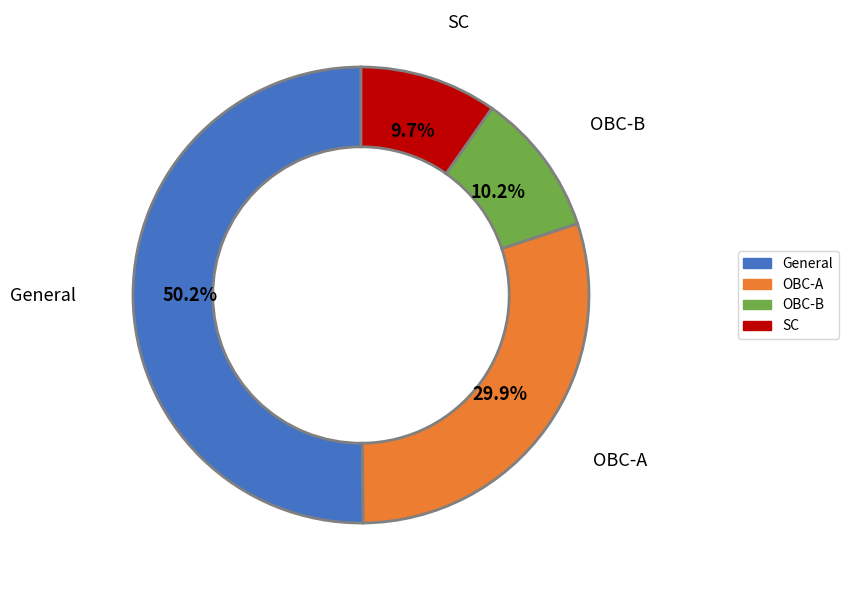

Which category has the biggest portion of the pie?

General